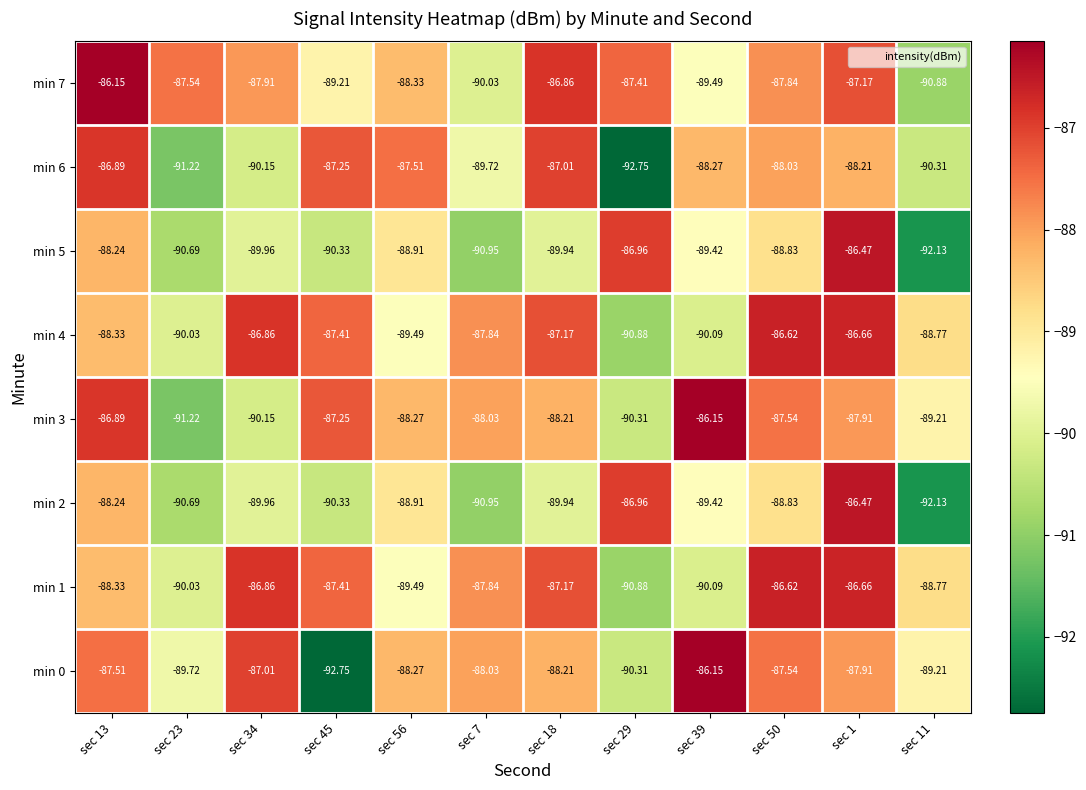

Between sec 23 and sec 1, which is larger?

sec 1